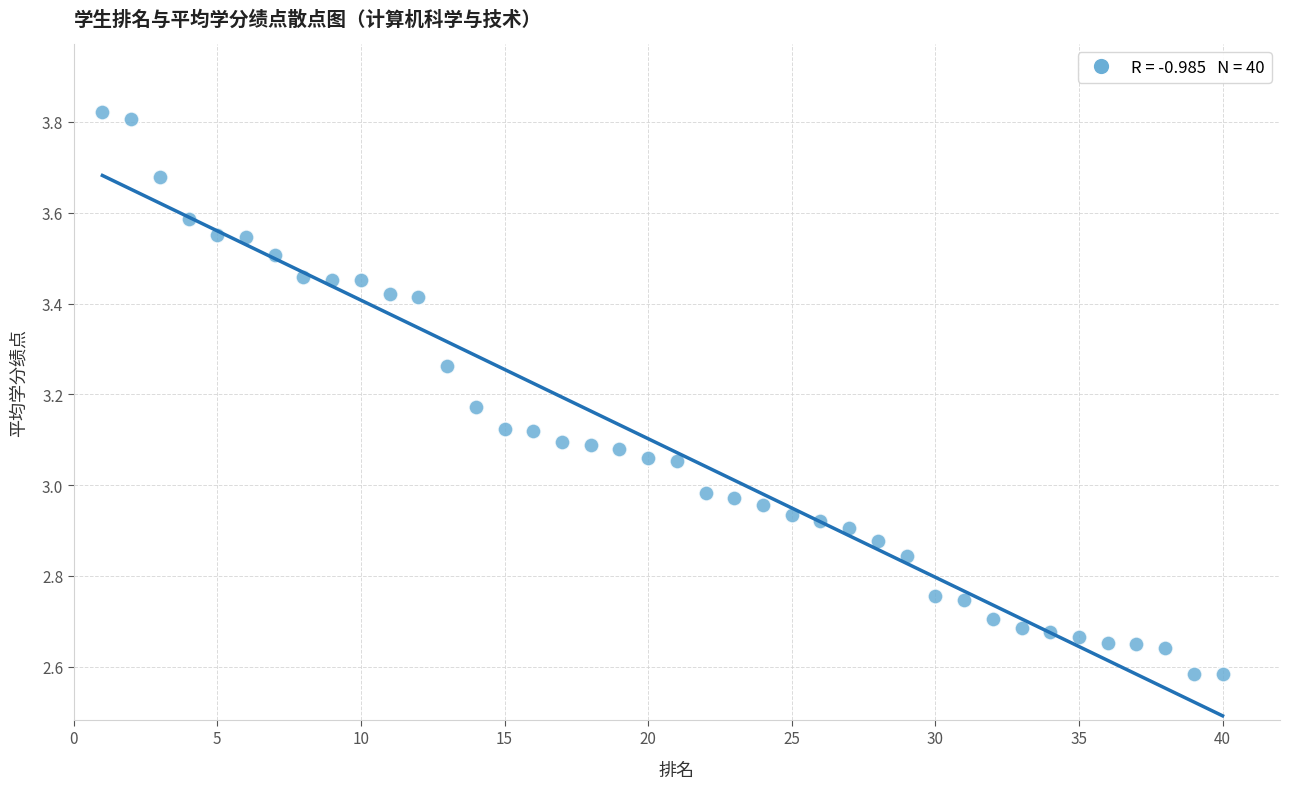

What is the range of X values (max minus min)?

39.0